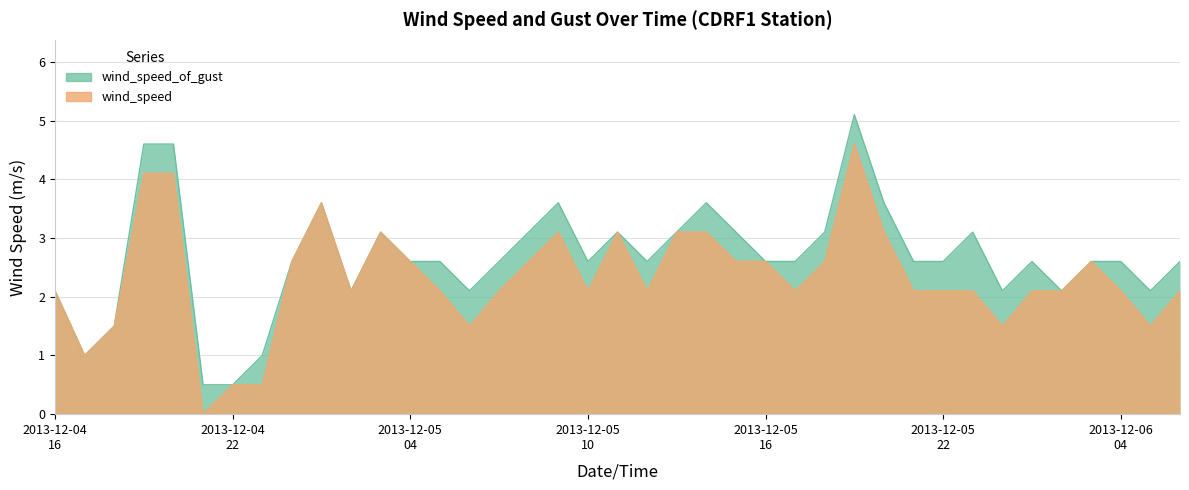

Which category has the highest value in the wind_speed series?

2013-12-05T19